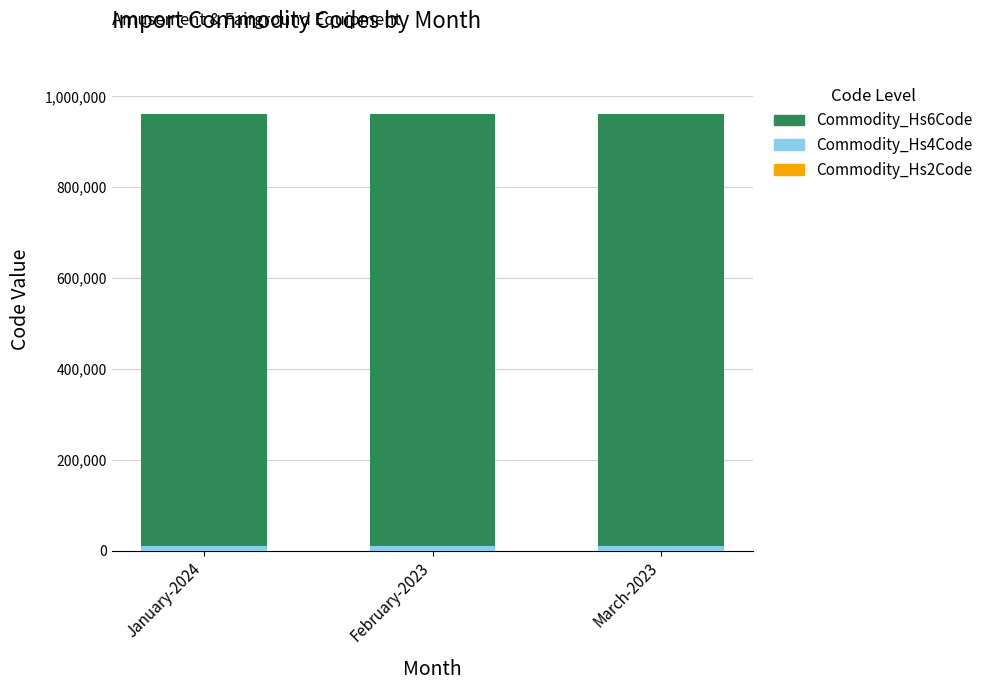

Rank the series by their maximum value, from lowest to highest.

Commodity_Hs2Code, Commodity_Hs4Code, Commodity_Hs6Code